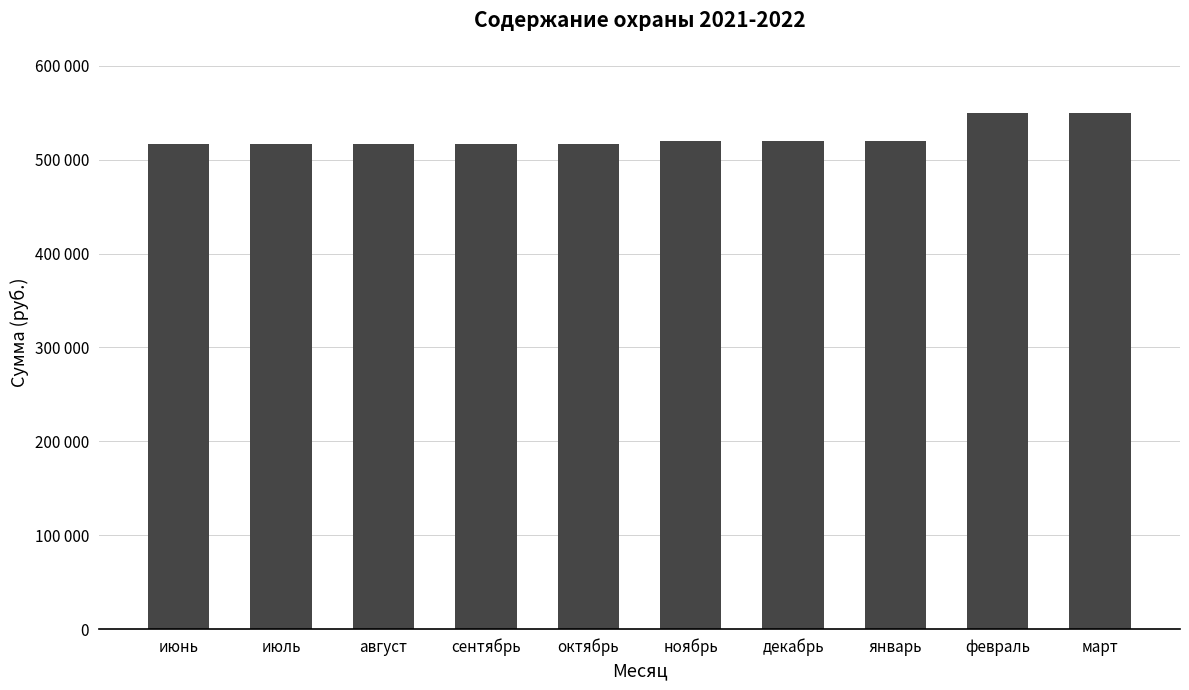

Reading left to right, what are all the values shown in this chart?

июнь=517121.4	июль=517121.4	август=517121.4	сентябрь=517121.4	октябрь=517121.4	ноябрь=520000.0	декабрь=520000.0	январь=520000.0	февраль=550000.0	март=550000.0